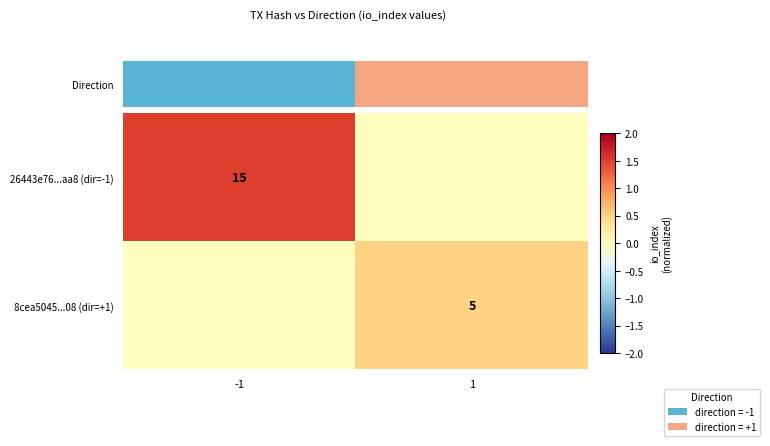

Which label corresponds to the smallest value in the chart?

1